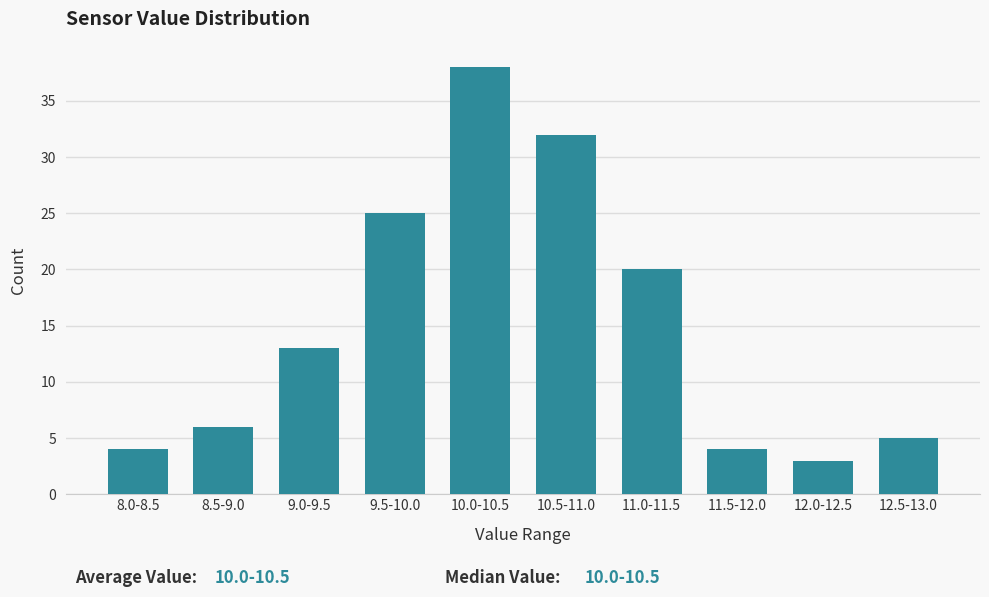

Reading right to left, extract all data points from this chart.

5	3	4	20	32	38	25	13	6	4